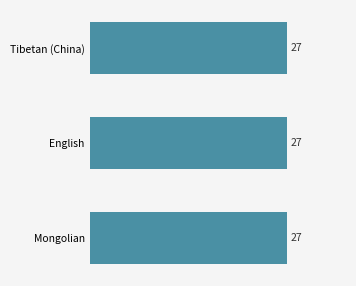

What is the label of the 3rd bar from the right?

Tibetan (China)